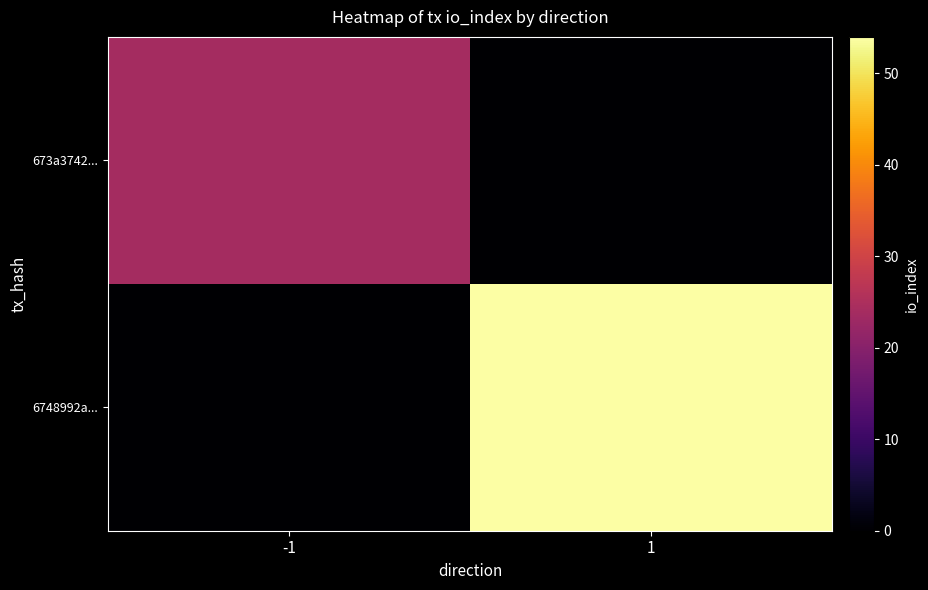

Between -1 and 1, which series saw the biggest shift?

6748992a...